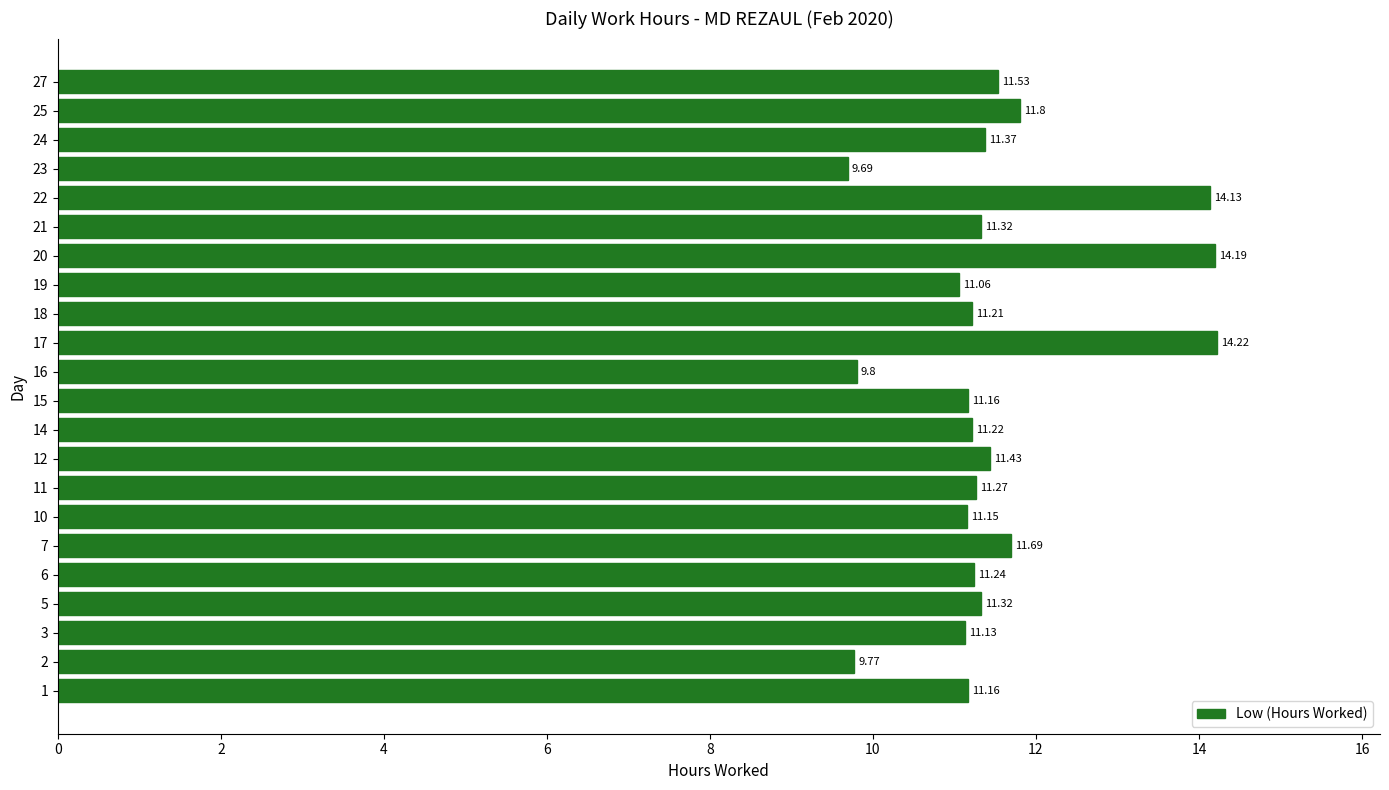

What is the difference between the second highest and second lowest values?

4.4